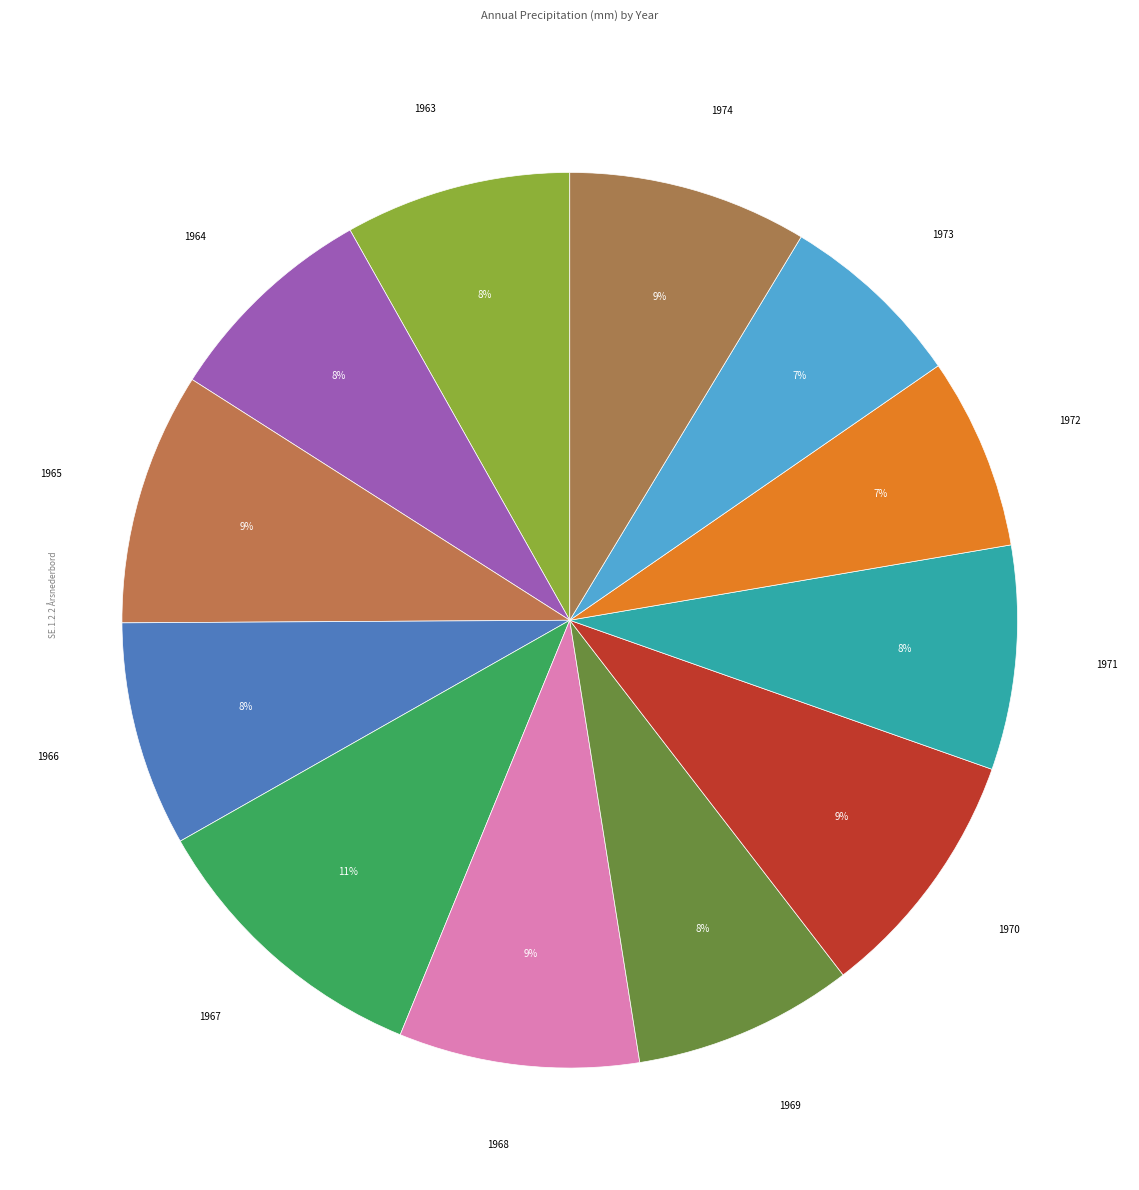

Which category has the smallest portion of the pie?

1973